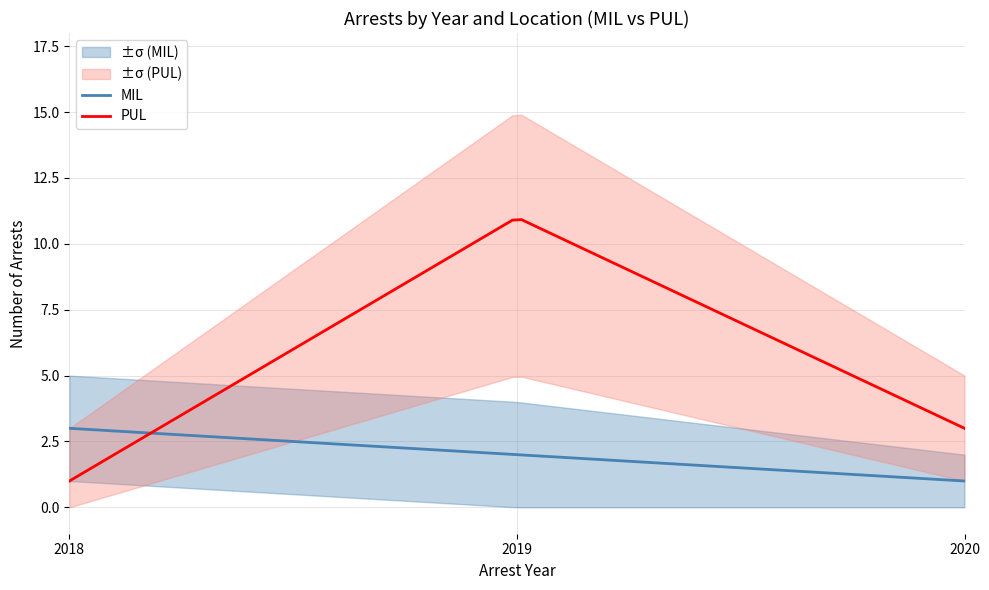

List the series in order of their overall mean, highest first.

PUL_count, MIL_count